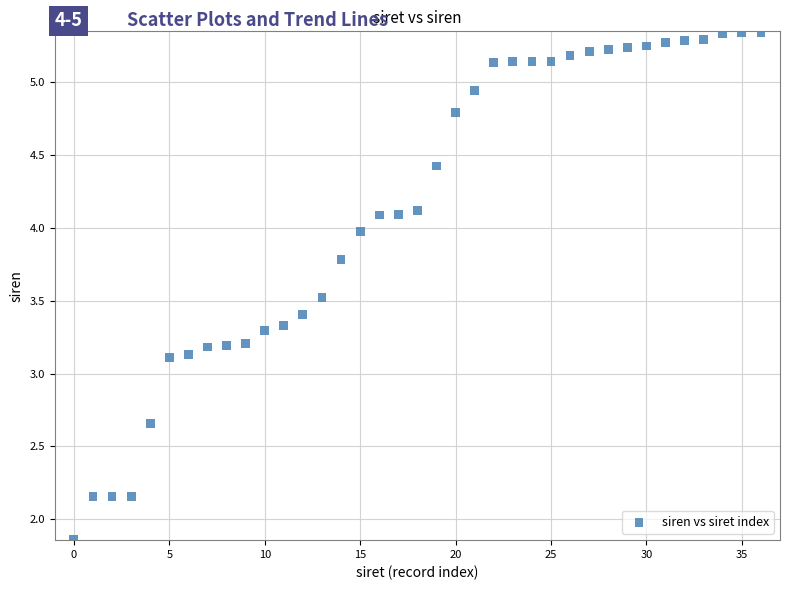

What is the range of Y values (max minus min)?

348894689